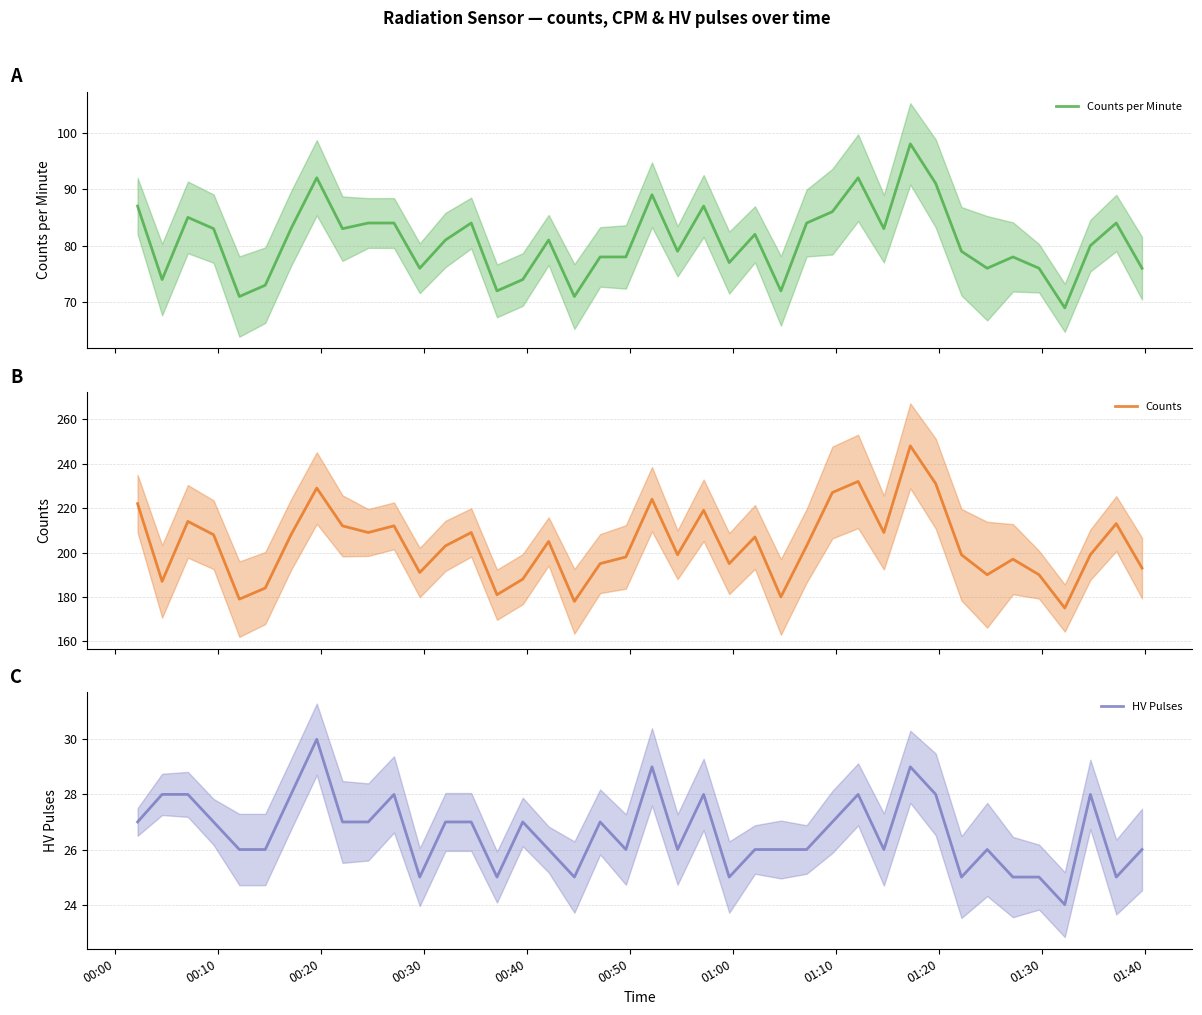

What is the minimum value for Counts per Minute?

69